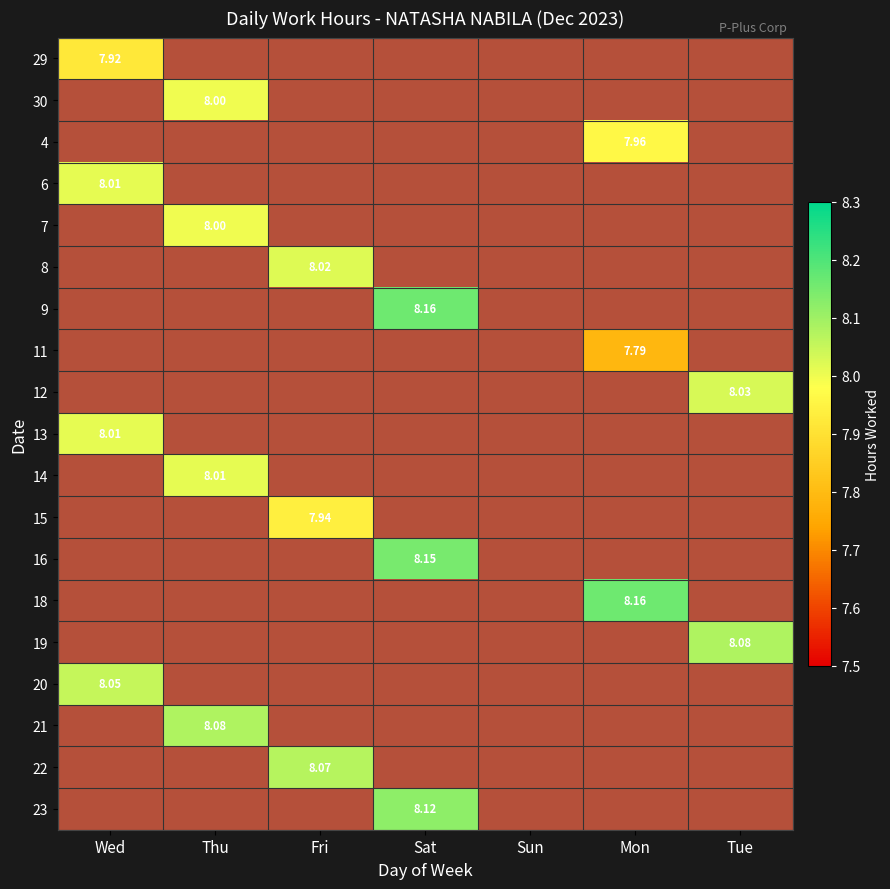

Which has a higher value, Tue or Thu?

Tue